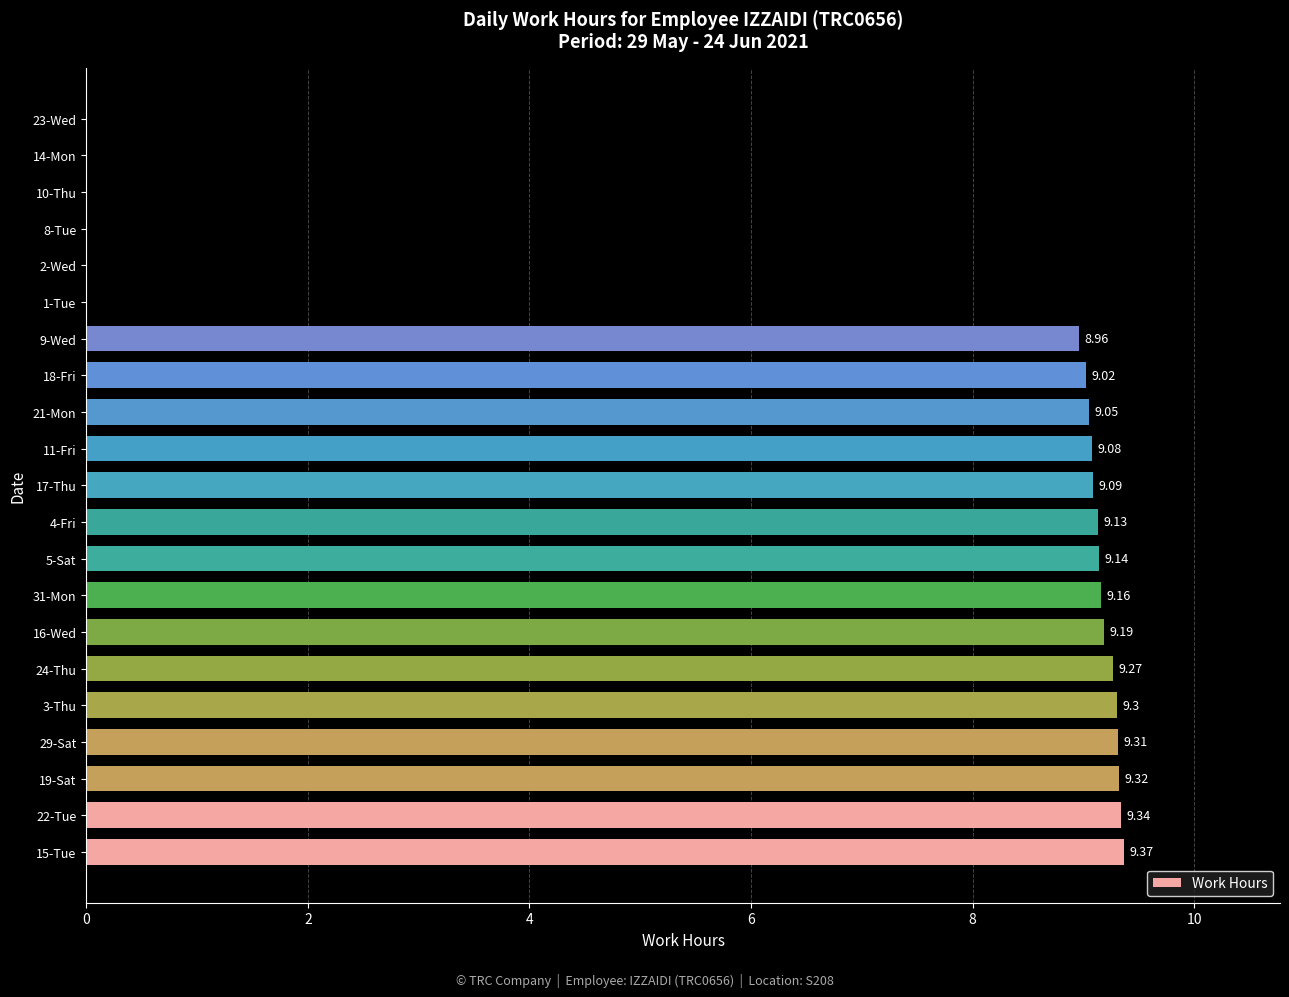

What is the ratio of the value at 4-Fri to the value at 31-Mon?

1.0